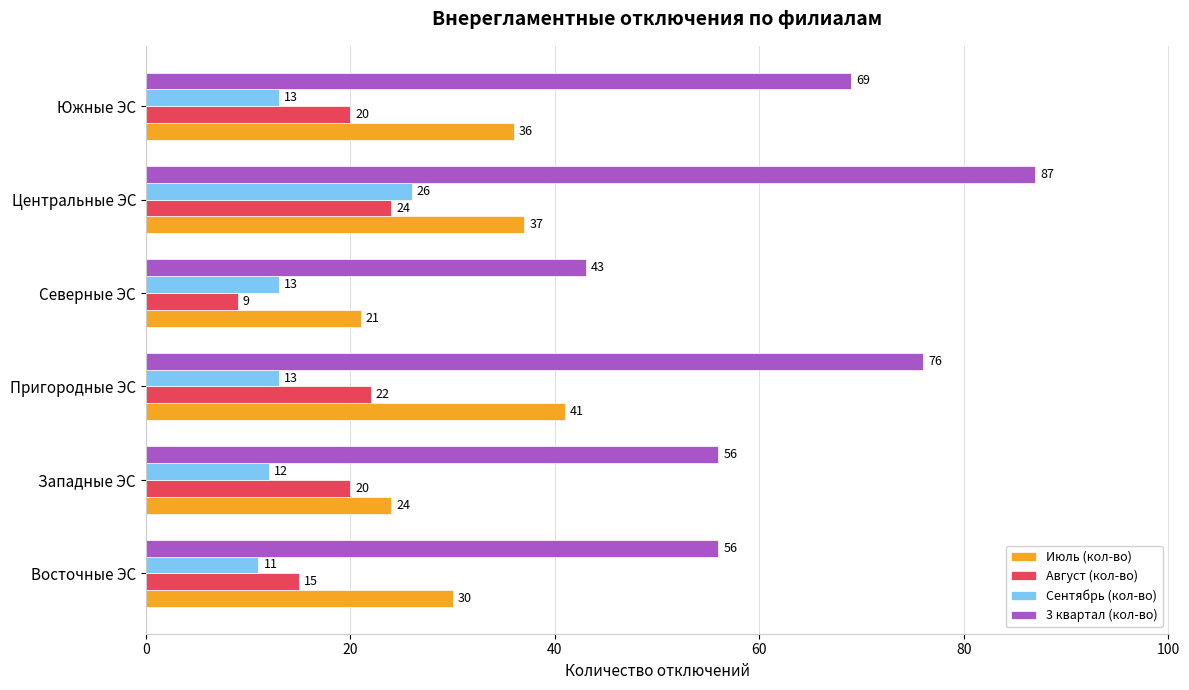

What is the difference between the second highest and second lowest values in the Август (кол-во) series?

7